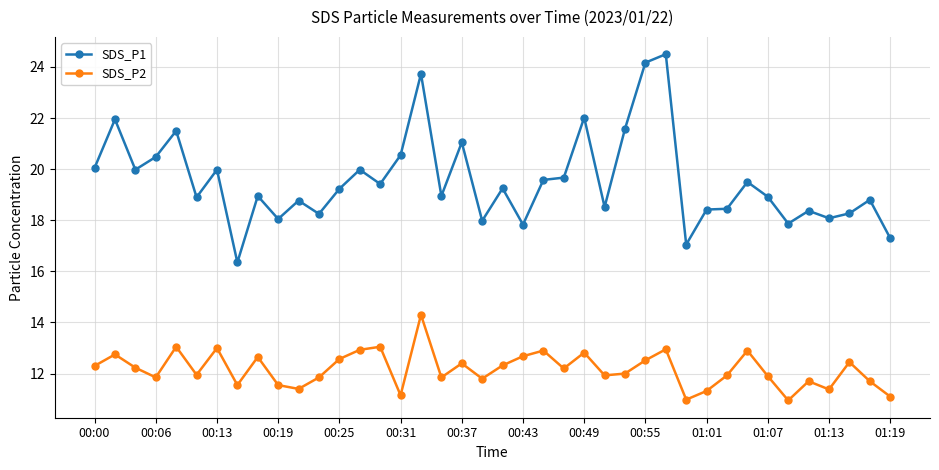

What is the difference between the maximum and second lowest values in the SDS_P2 series?

3.3